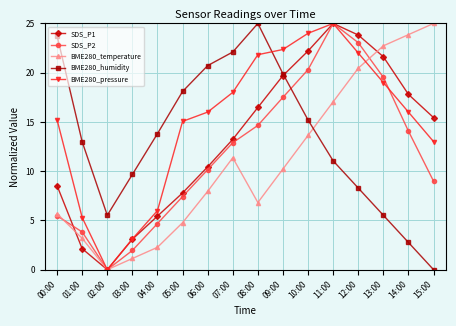

At which category does BME280_pressure reach its first local valley?

02:00